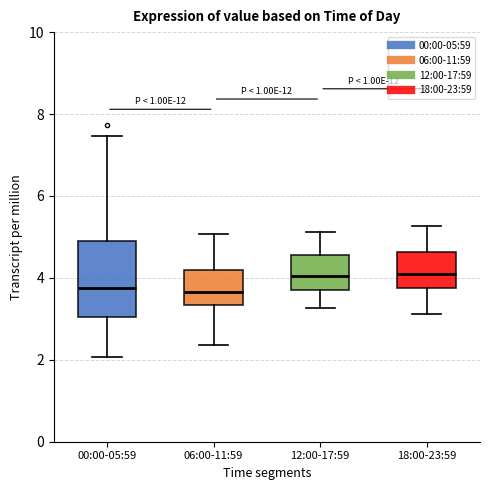

Where is the lower edge of the box for 12:00-17:59 on the y-axis? The values are not printed on the chart, so give them approximately, as read against the axis.

3.8